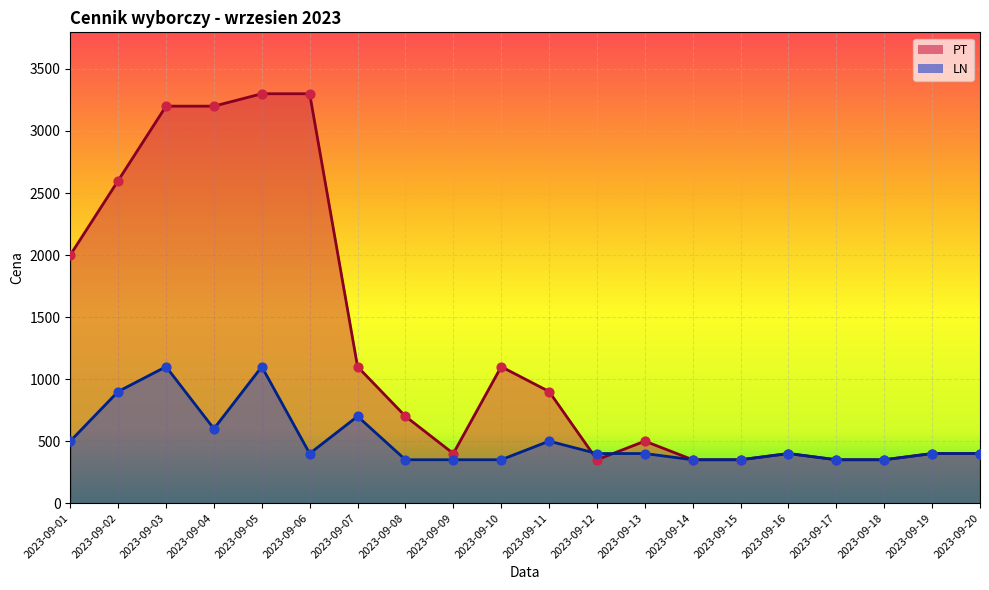

At how many categories does at least one series exceed 1956?

6